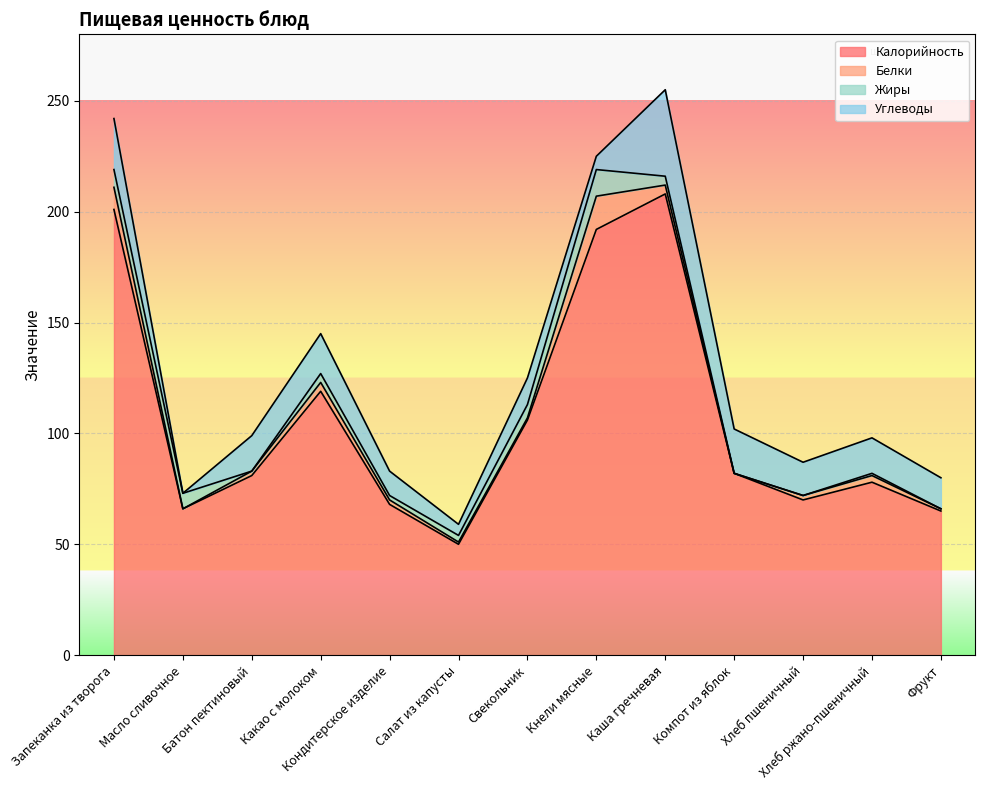

Where does the Углеводы series first go above 15?

Запеканка из творога